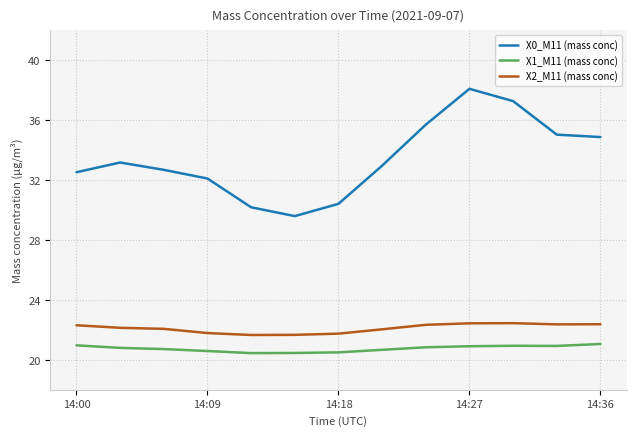

What is the greatest value displayed?

38.1